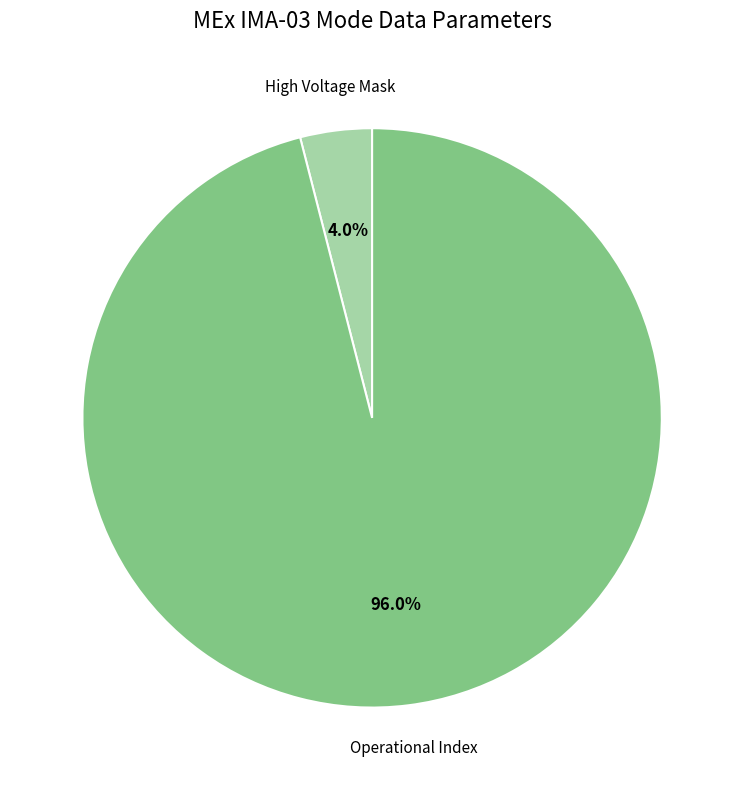

Is there a majority slice in this chart?

Yes